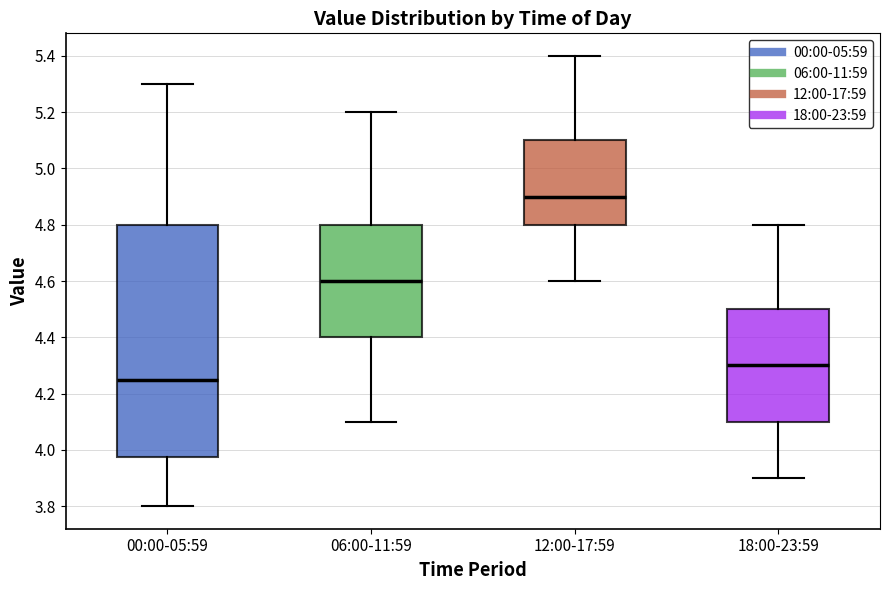

Which box's median line is the highest?

12:00-17:59